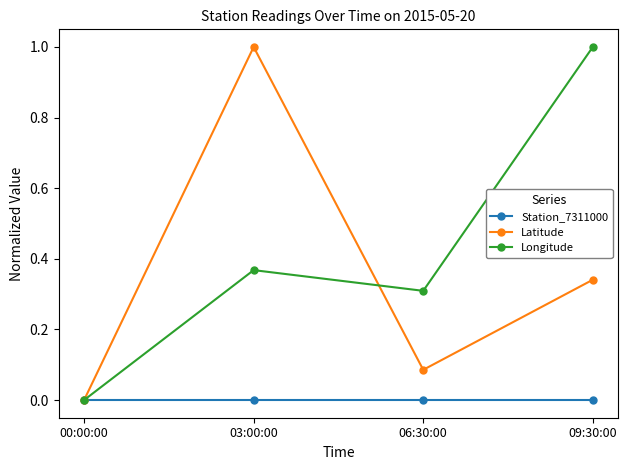

Is the value of Latitude at 03:00:00 greater than the value of Station_7311000 at 09:30:00?

Yes